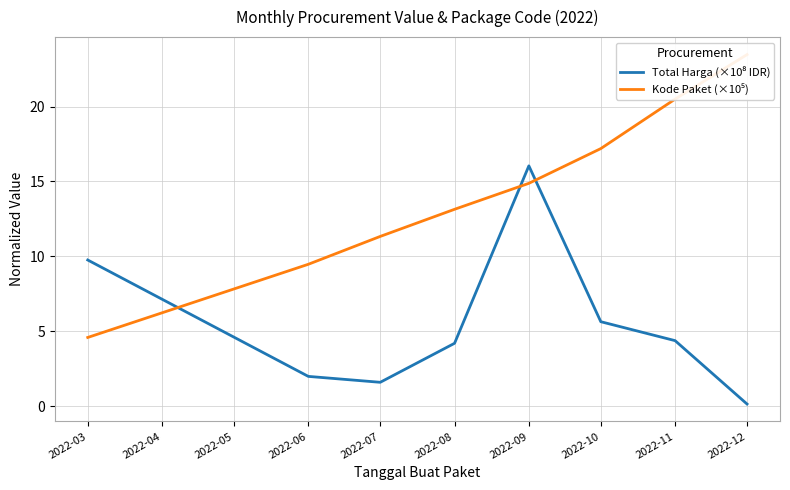

What is the average value of the Kode Paket (×10⁵) series?

14.3